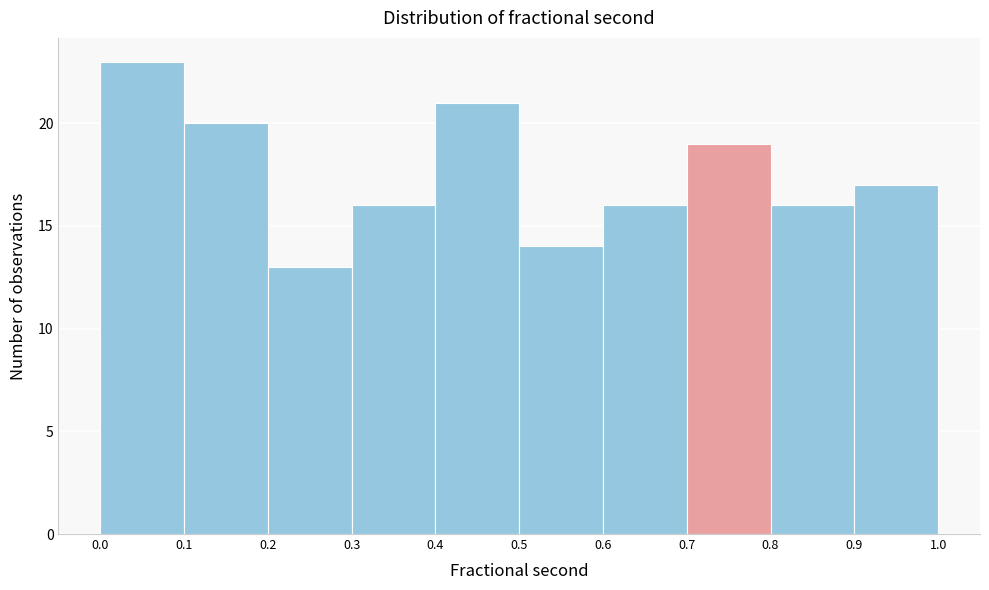

Reading left to right, list every bar in this chart as the range it spans on the x-axis followed by its height. The values are not printed on the chart, so give them approximately, as read against the axis.

0.0 to 0.1: 23
0.1 to 0.2: 20
0.2 to 0.3: 13
0.3 to 0.4: 16
0.4 to 0.5: 21
0.5 to 0.6: 14
0.6 to 0.7: 16
0.7 to 0.8: 19
0.8 to 0.9: 16
0.9 to 1.0: 17